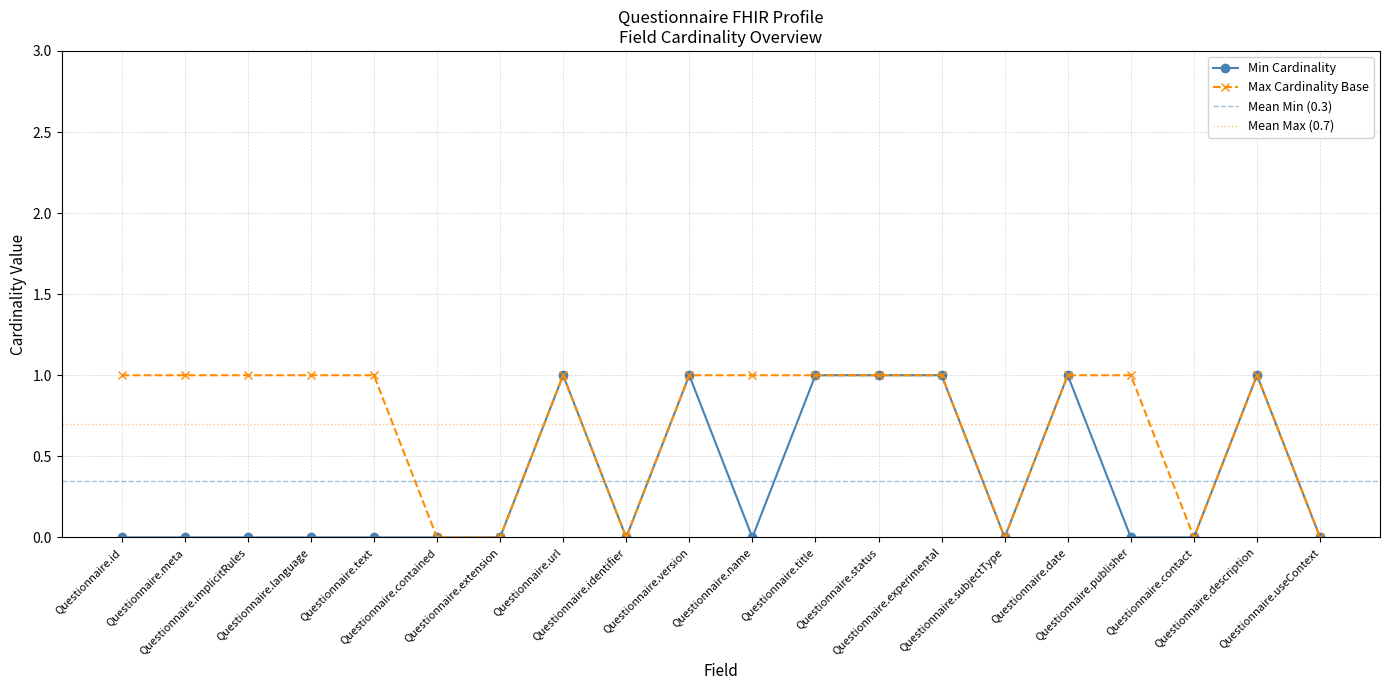

Reading right to left, extract all data points from this chart.

Min Cardinality: Questionnaire.useContext=0	Questionnaire.description=1	Questionnaire.contact=0	Questionnaire.publisher=0	Questionnaire.date=1	Questionnaire.subjectType=0	Questionnaire.experimental=1	Questionnaire.status=1	Questionnaire.title=1	Questionnaire.name=0	Questionnaire.version=1	Questionnaire.identifier=0	Questionnaire.url=1	Questionnaire.extension=0	Questionnaire.contained=0	Questionnaire.text=0	Questionnaire.language=0	Questionnaire.implicitRules=0	Questionnaire.meta=0	Questionnaire.id=0
Max Cardinality Base: Questionnaire.useContext=0	Questionnaire.description=1	Questionnaire.contact=0	Questionnaire.publisher=1	Questionnaire.date=1	Questionnaire.subjectType=0	Questionnaire.experimental=1	Questionnaire.status=1	Questionnaire.title=1	Questionnaire.name=1	Questionnaire.version=1	Questionnaire.identifier=0	Questionnaire.url=1	Questionnaire.extension=0	Questionnaire.contained=0	Questionnaire.text=1	Questionnaire.language=1	Questionnaire.implicitRules=1	Questionnaire.meta=1	Questionnaire.id=1